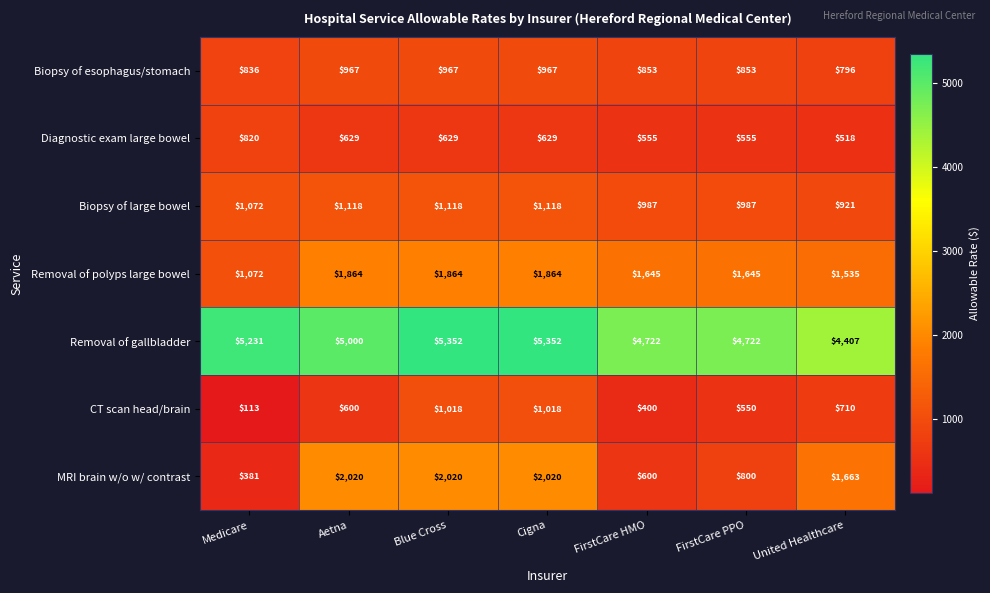

Rank the series by their maximum value, from lowest to highest.

Diagnostic exam large bowel, Biopsy of esophagus/stomach, CT scan head/brain, Biopsy of large bowel, Removal of polyps large bowel, MRI brain w/o w/ contrast, Removal of gallbladder